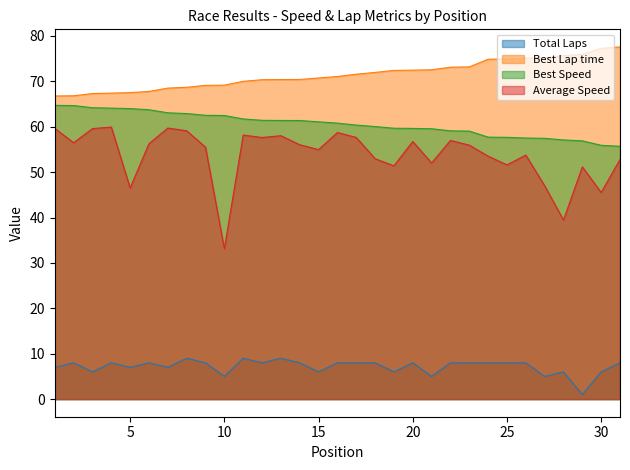

How many data points in Total Laps are above 8?

3